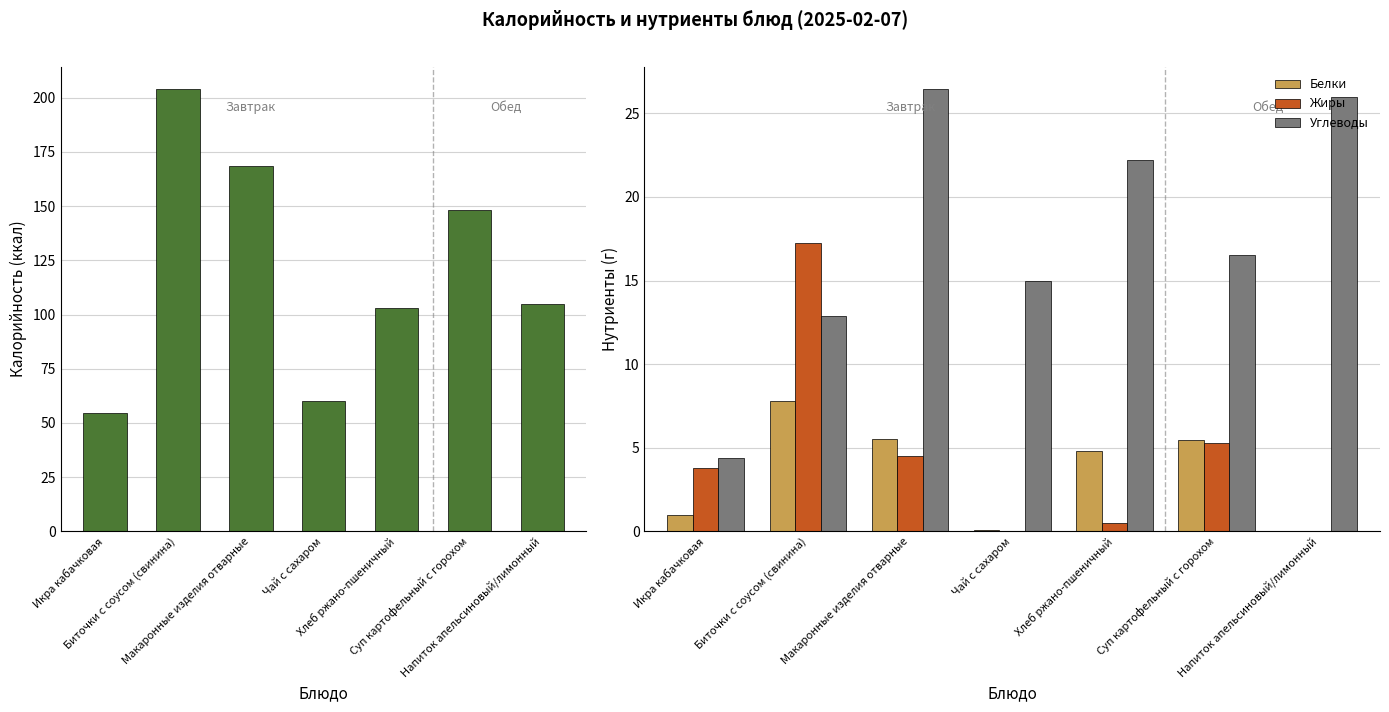

What is the difference between the Жиры values at Биточки с соусом (свинина) and Суп картофельный с горохом?

12.0